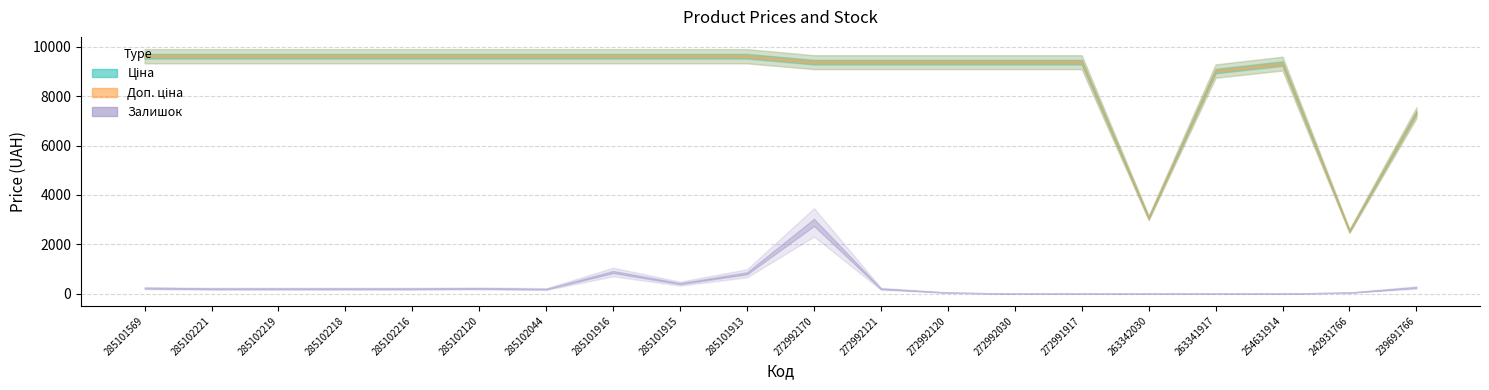

What are all the series names shown in the legend?

Ціна, Доп. ціна, Залишок